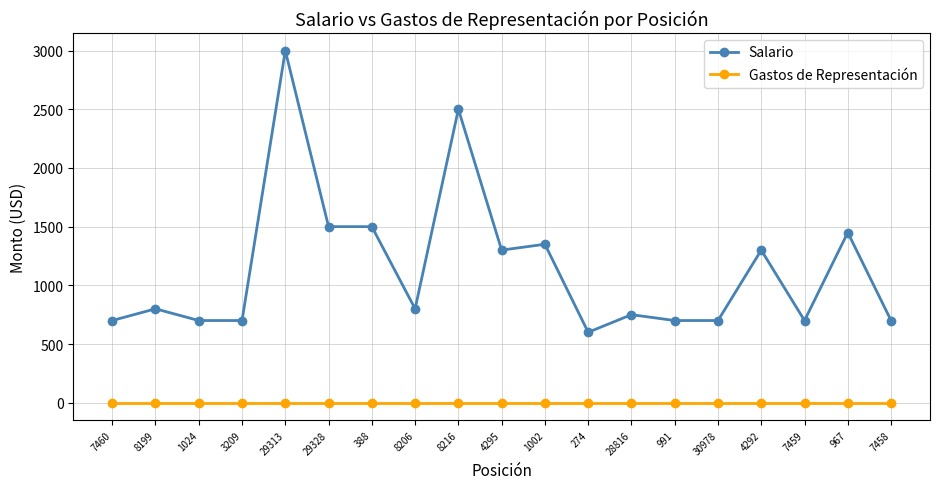

Which series has the largest total across all categories?

Salario